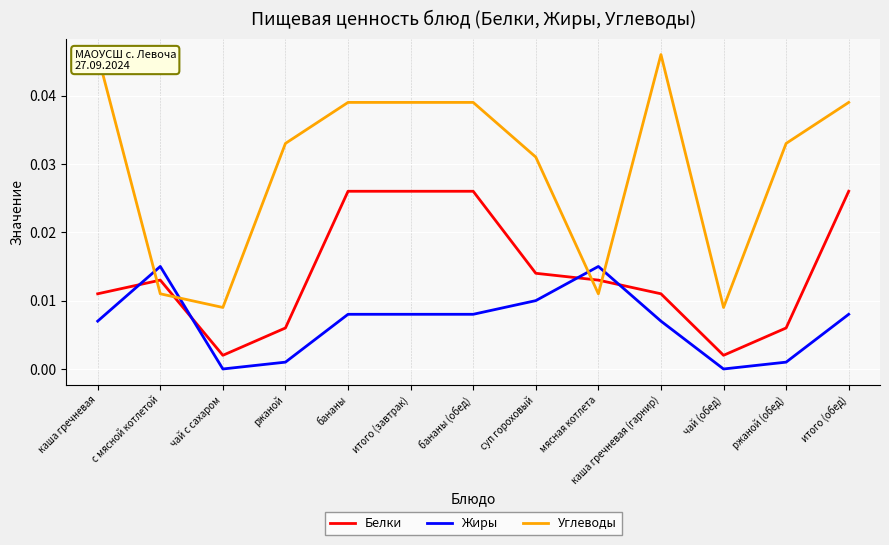

What are all the series names shown in the legend?

Белки, Жиры, Углеводы